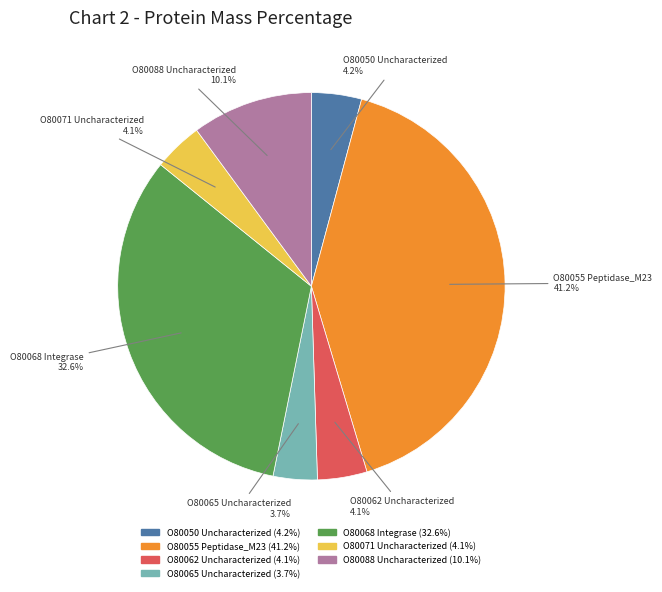

Which slice is the largest?

O80055 Peptidase_M23